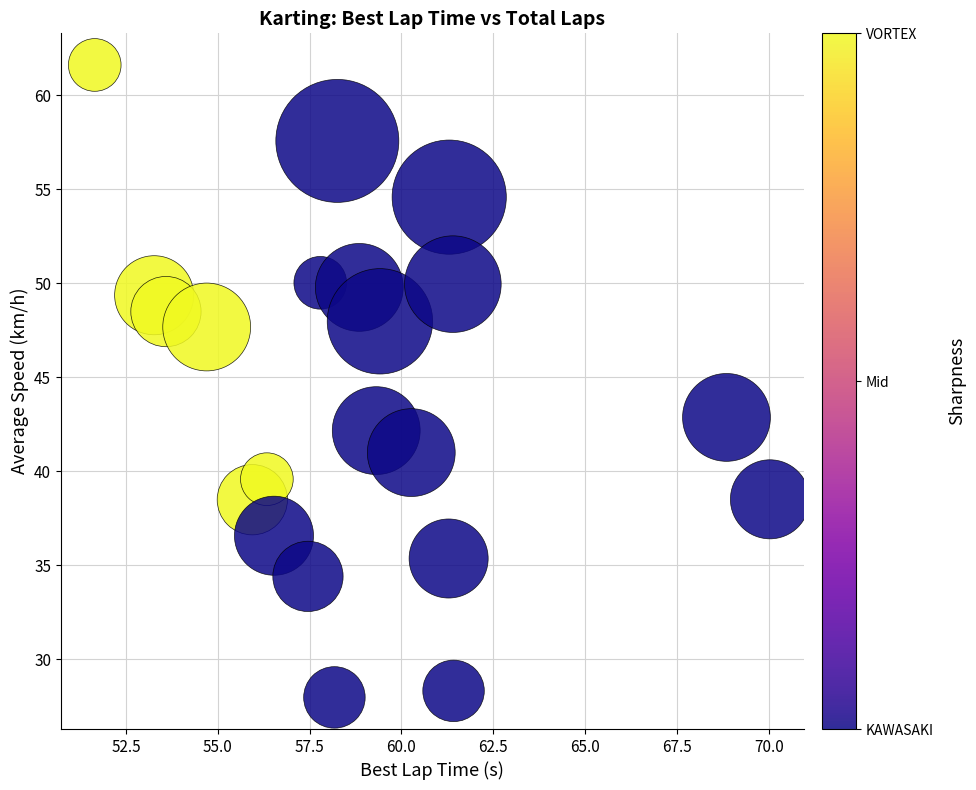

What Y value in the scatter plot is closest to 44?

42.9